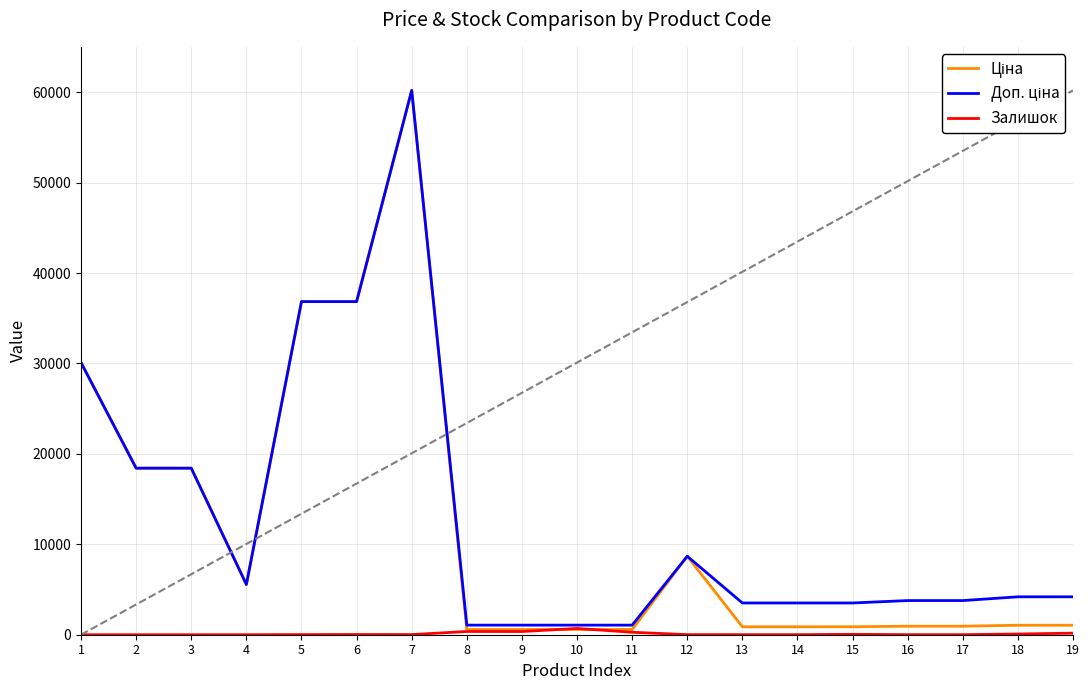

At which category is the sum across all series the highest?

7